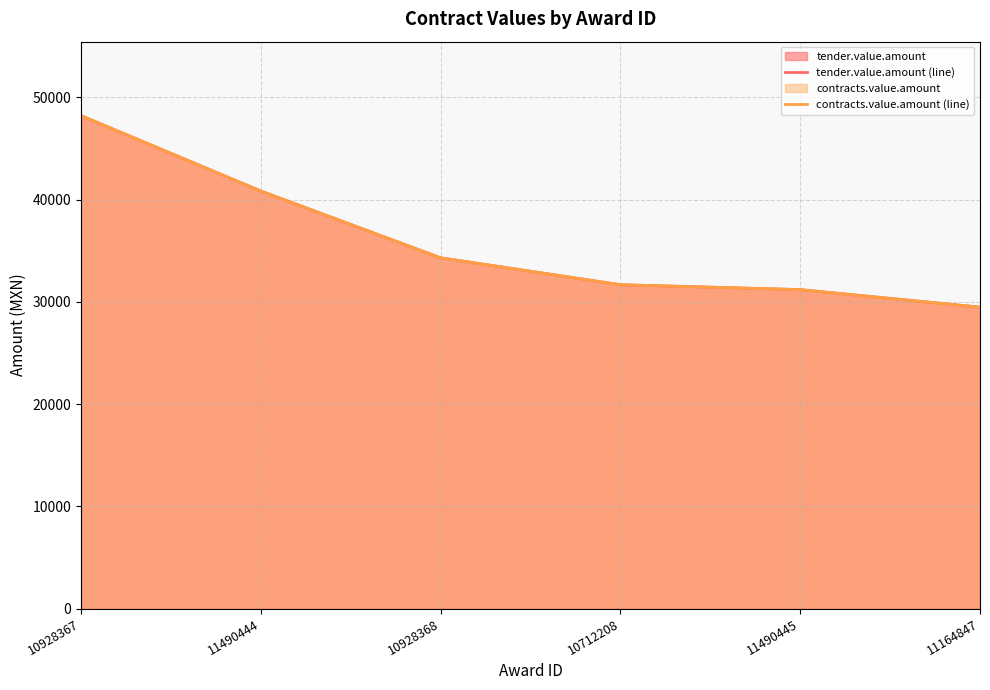

At which label is tender.value.amount (line) closest to 38838?

11490444